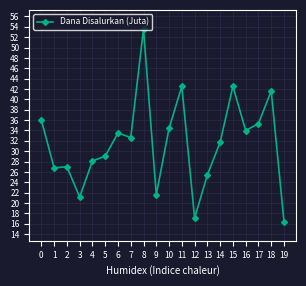

Which label corresponds to the largest value in the chart?

8